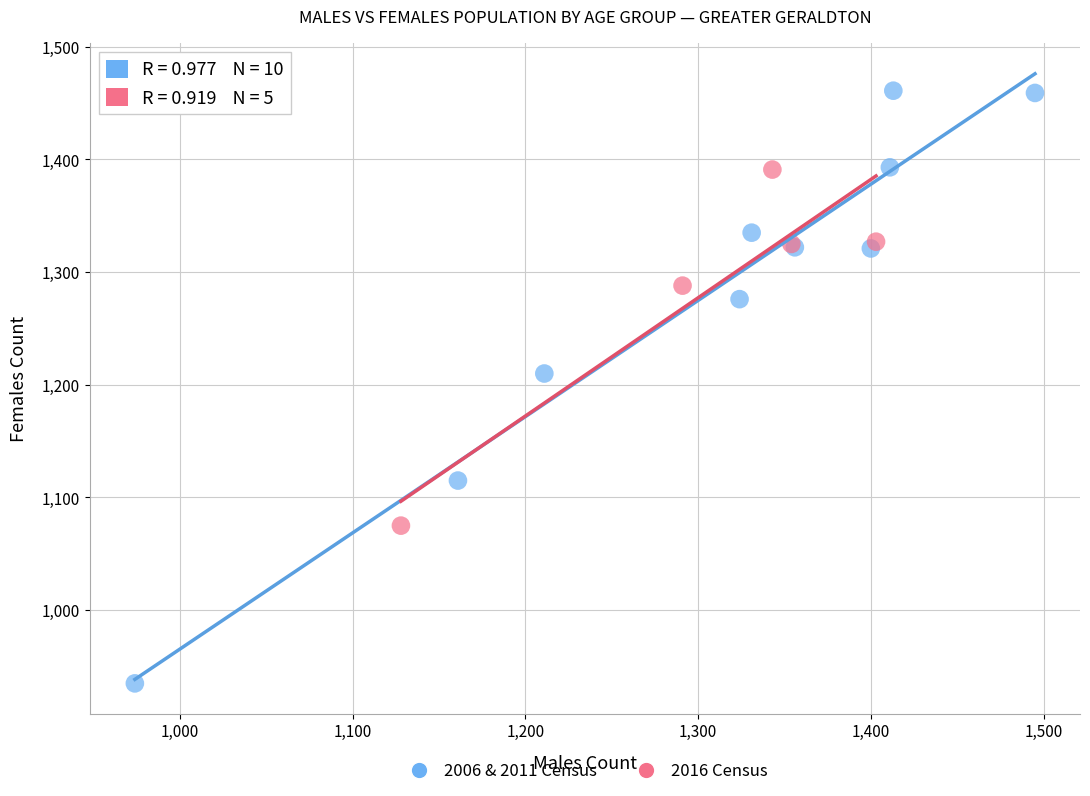

Which series contains the highest Y value?

2006 & 2011 Census